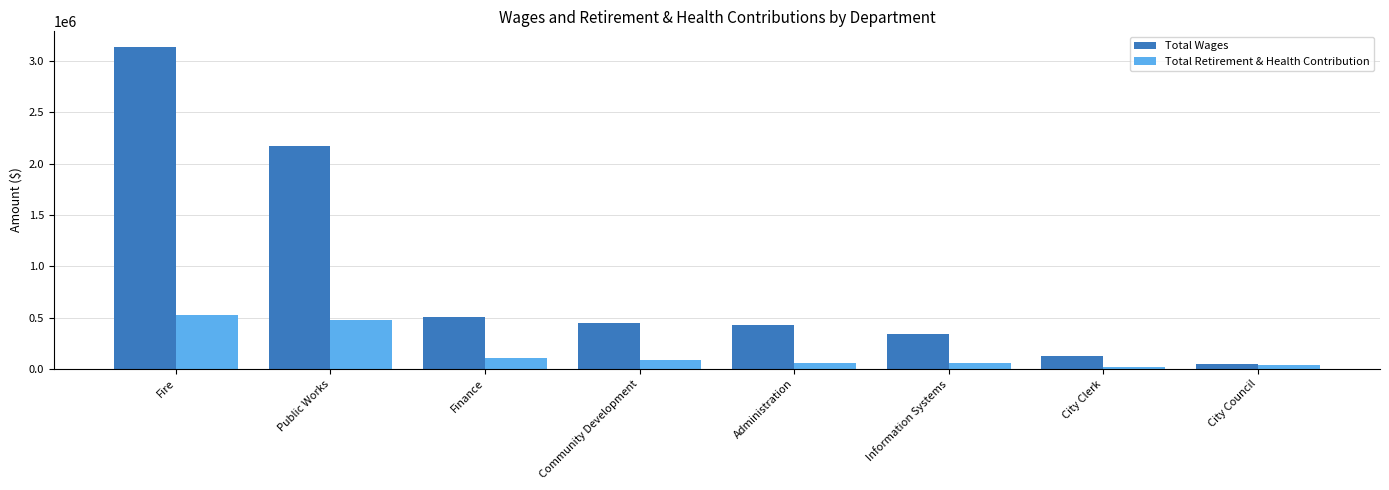

What are all the series names shown in the legend?

Total Wages, Total Retirement & Health Contribution